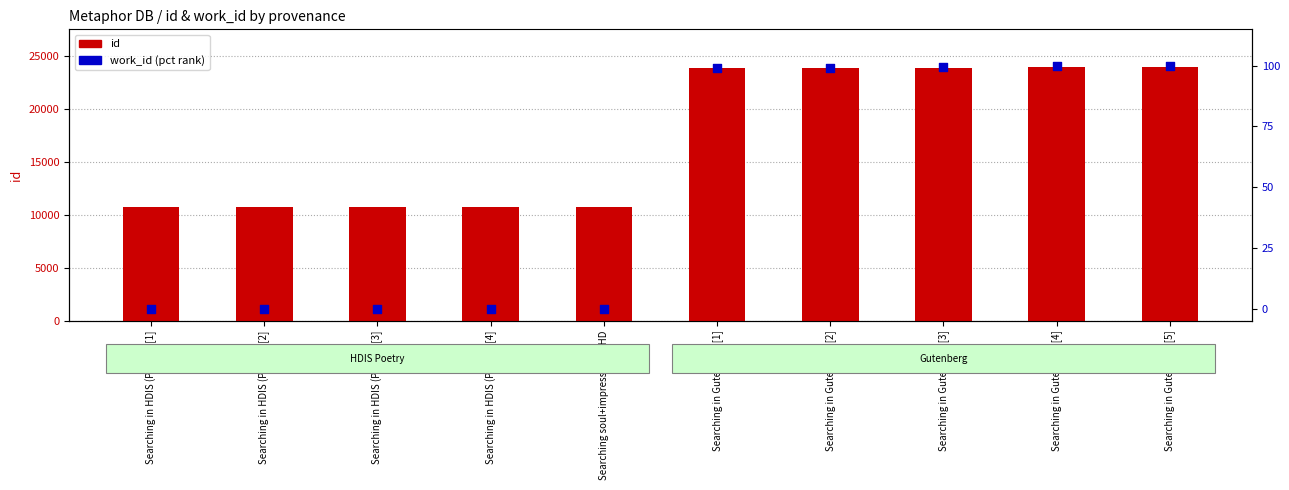

What is the total value across all series at Searching in Gutenberg [2]?

23983.3